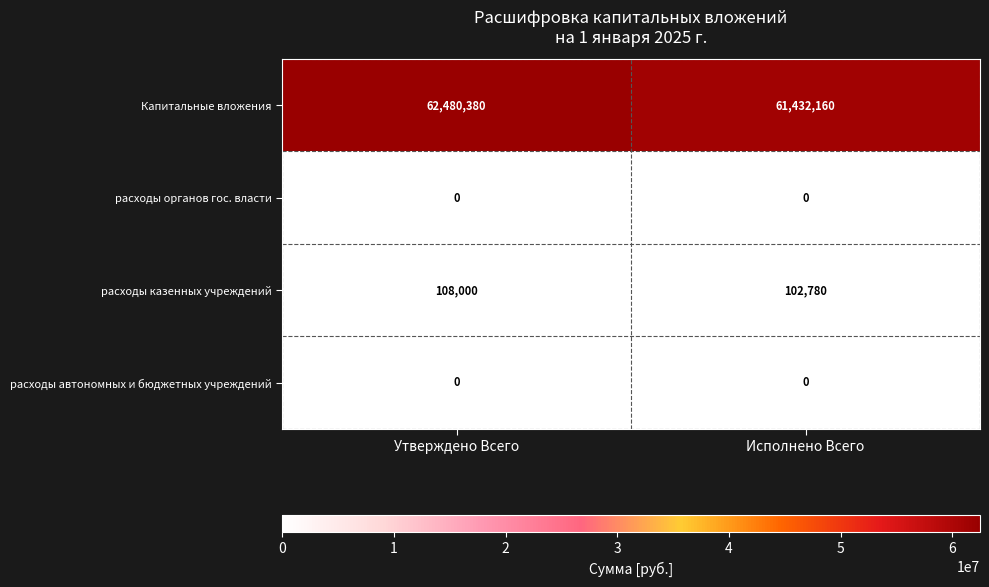

Rank the categories by расходы казенных учреждений value from highest to lowest.

Утверждено Всего, Исполнено Всего